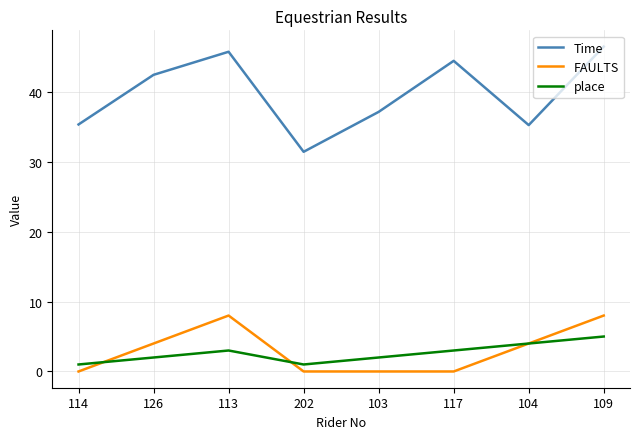

At which category is the sum across all series the highest?

109